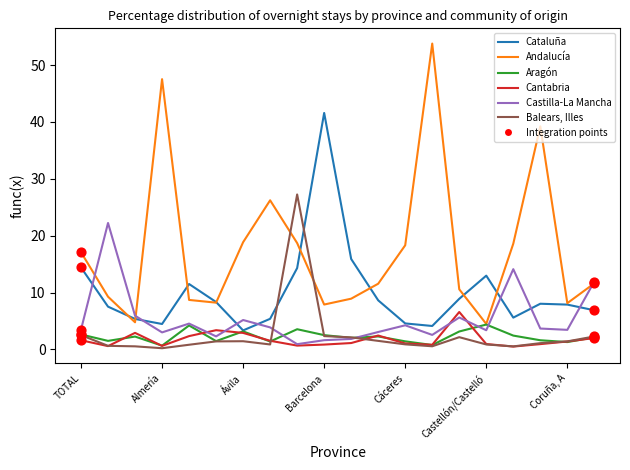

Which series has the largest total across all categories?

Andalucía